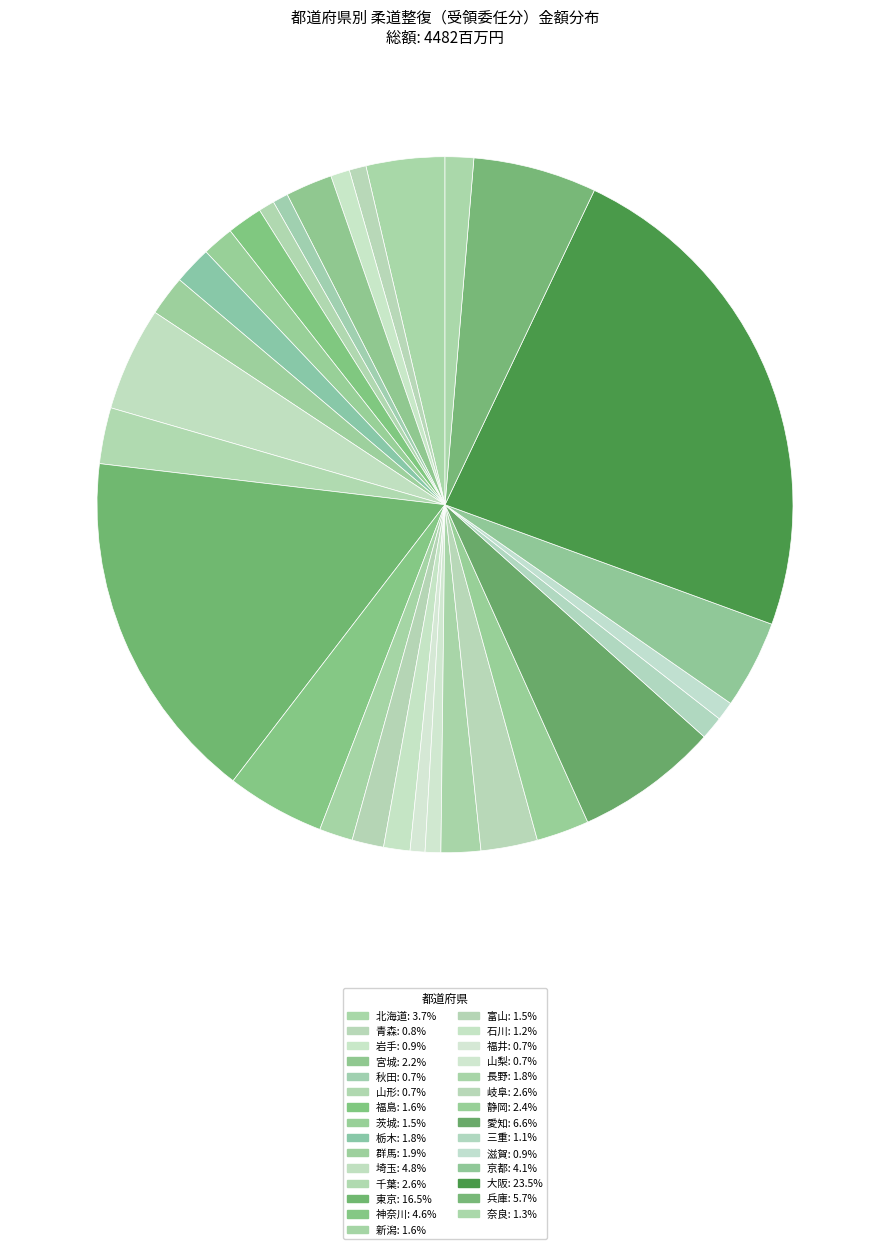

What percentage is the 兵庫 slice, to the nearest percent?

6%